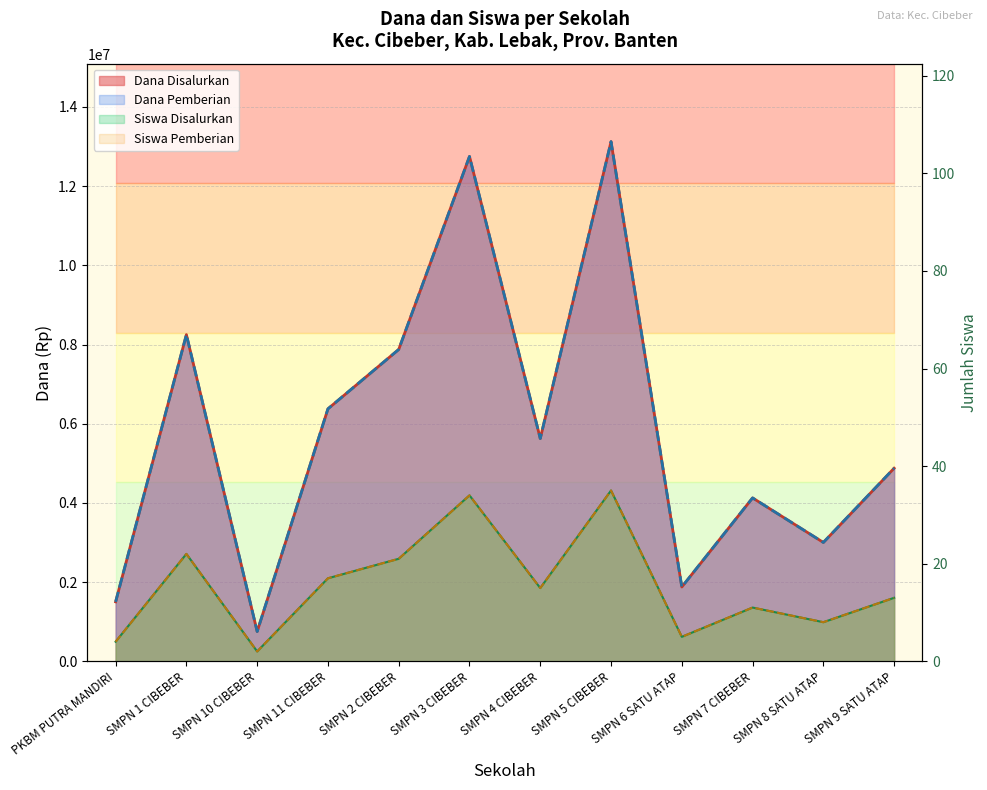

What is the approximate value of Dana Disalurkan at SMPN 6 SATU ATAP, to the nearest 5?

5